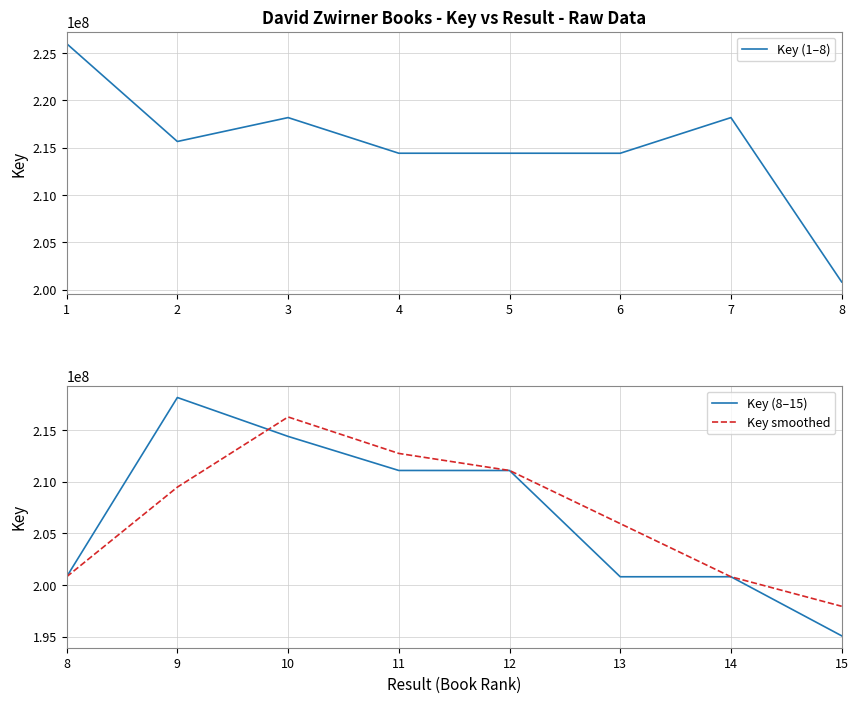

How many series are shown in this chart?

3